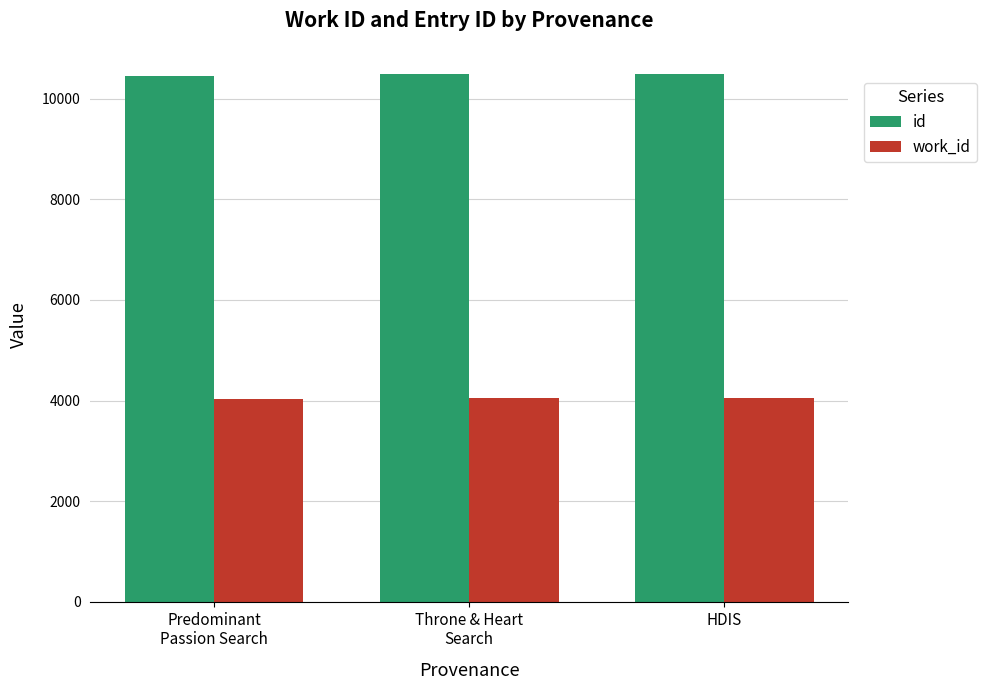

Does the chart contain stacked bars?

No